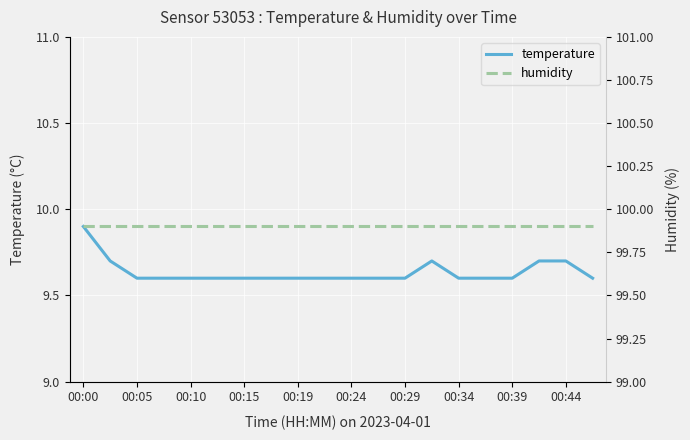

How many distinct data groups are displayed?

2